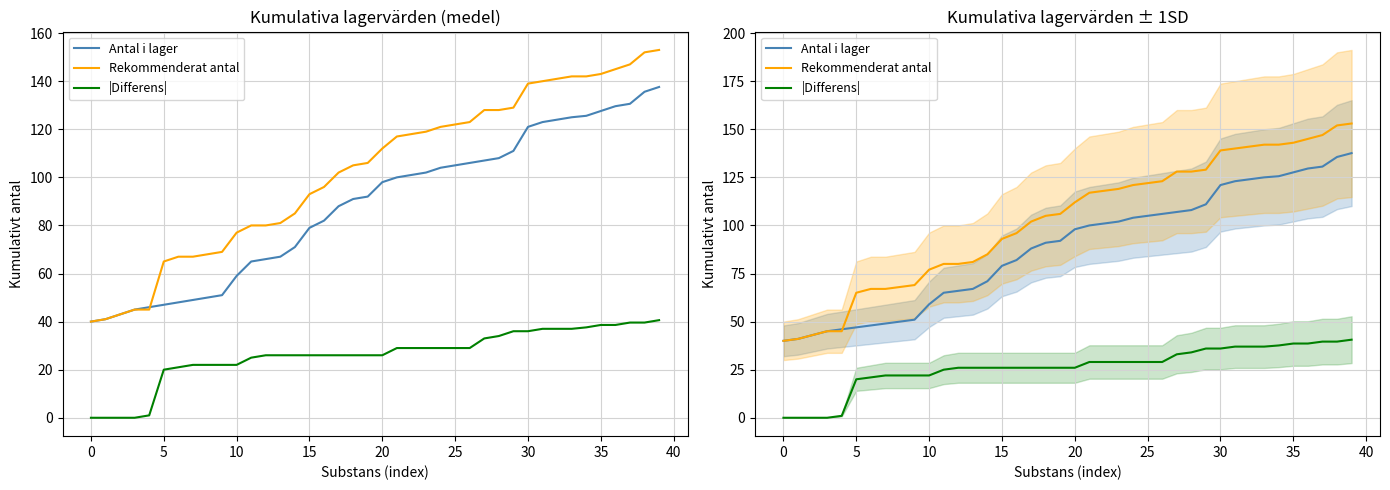

True or false: |Differens| and Rekommenderat antal cross at least once.

False